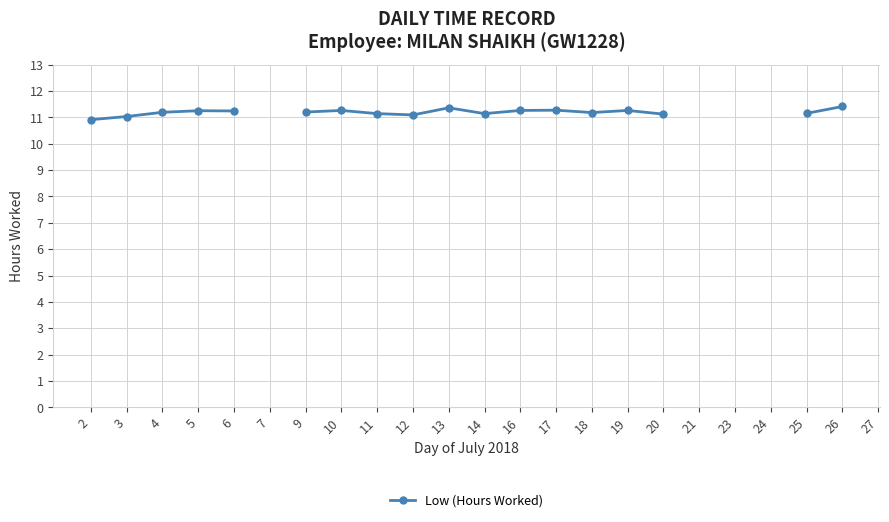

At which category does the chart reach its minimum across all series?

2